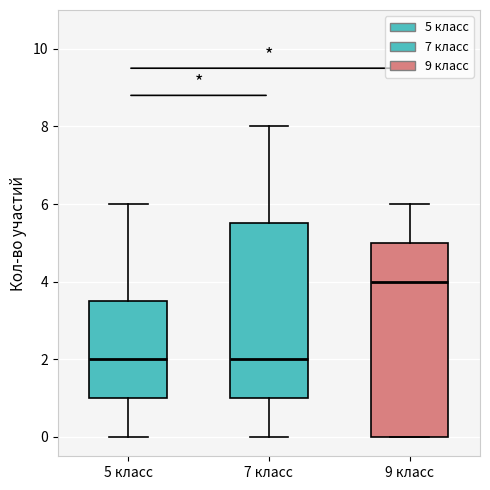

Which box is the tallest, from its lower edge to its upper edge?

9 класс